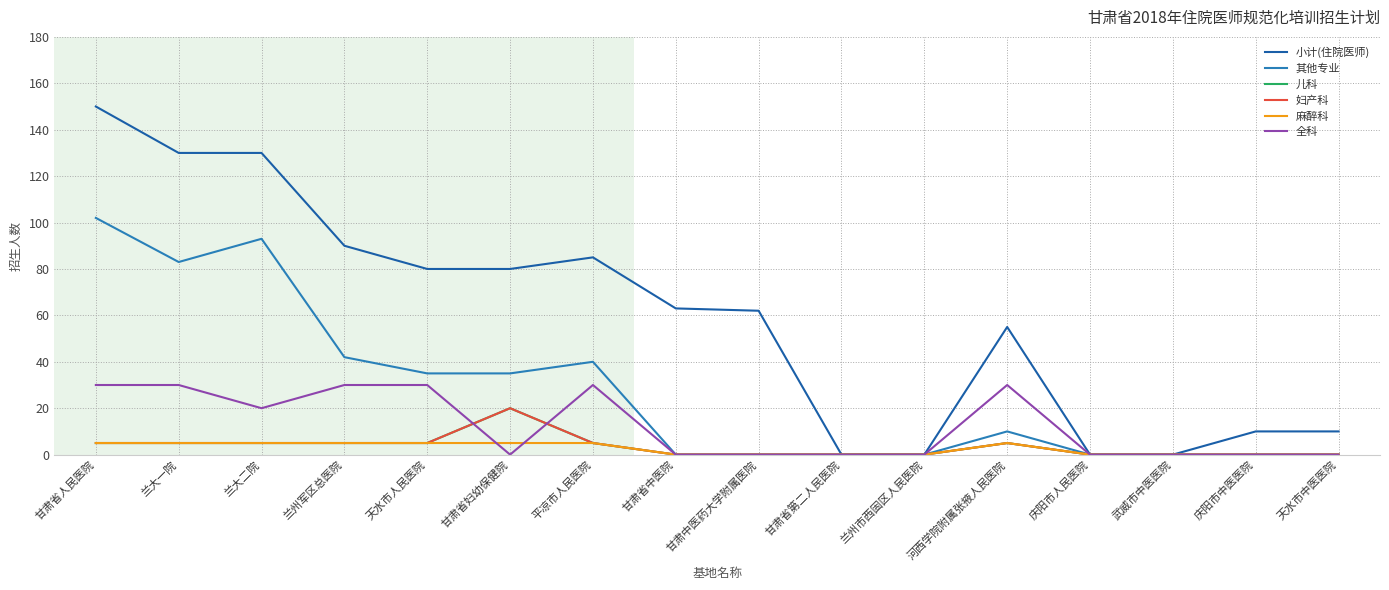

True or false: 麻醉科 and 儿科 intersect in this chart.

False